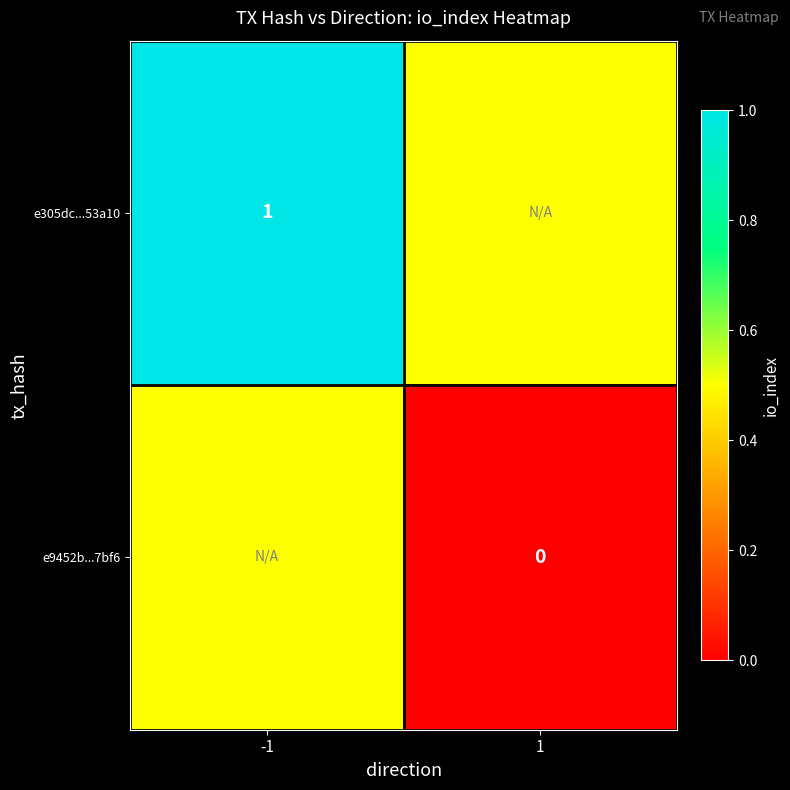

The value of e305dc...53a10 at -1 is 1.0. True or false?

True